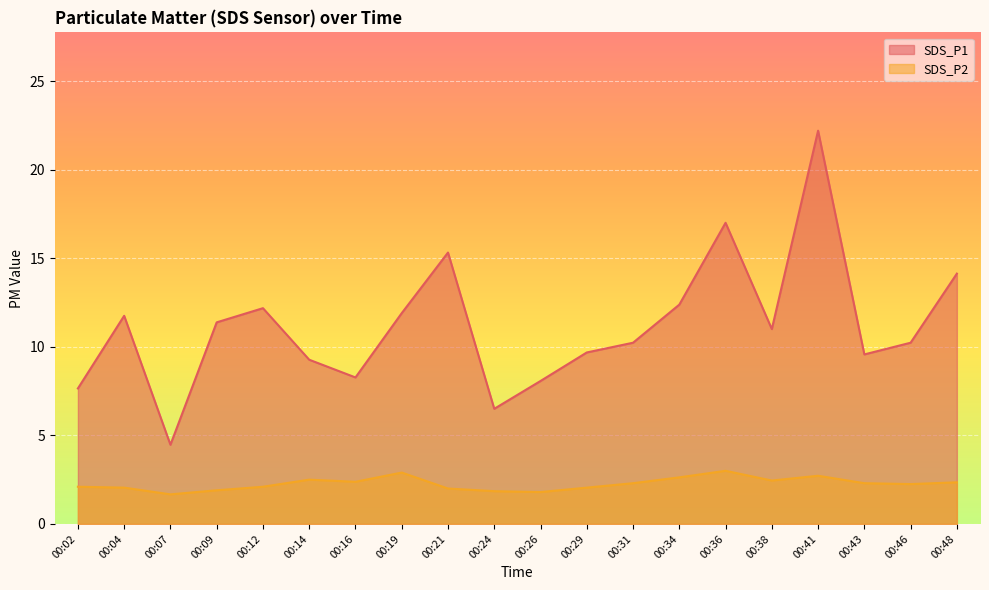

List the series in order of their overall mean, highest first.

SDS_P1, SDS_P2